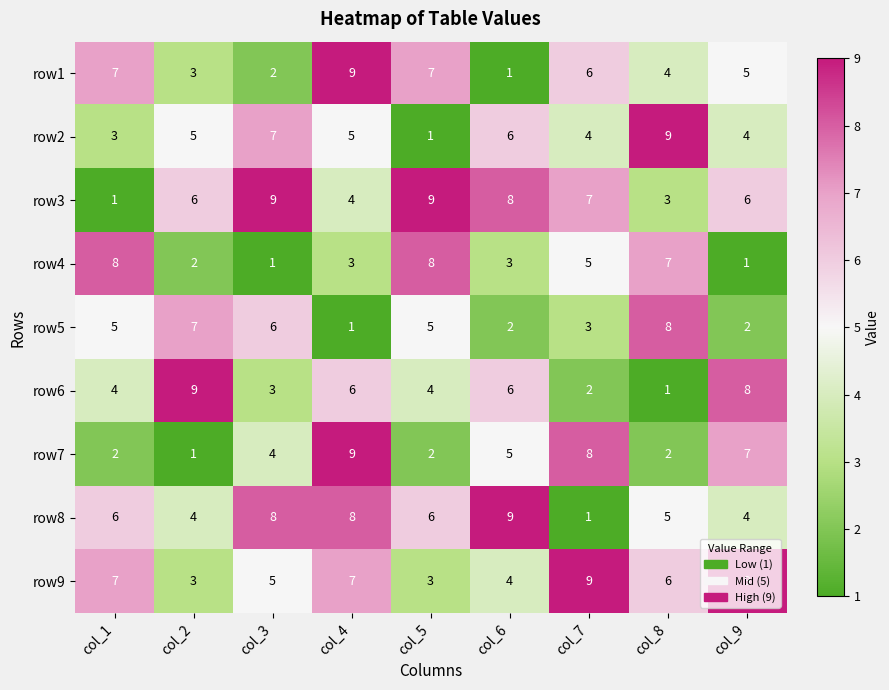

Between col_5 and col_6, which series saw the biggest shift?

row1